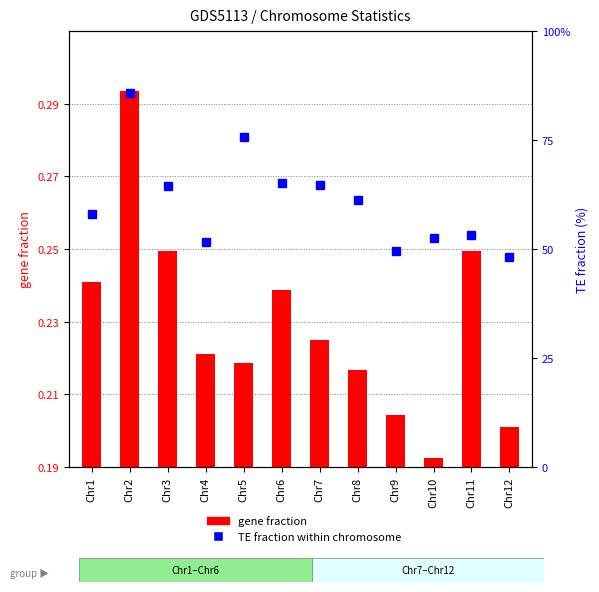

What are all the series names shown in the legend?

gene fraction, TE fraction within chromosome